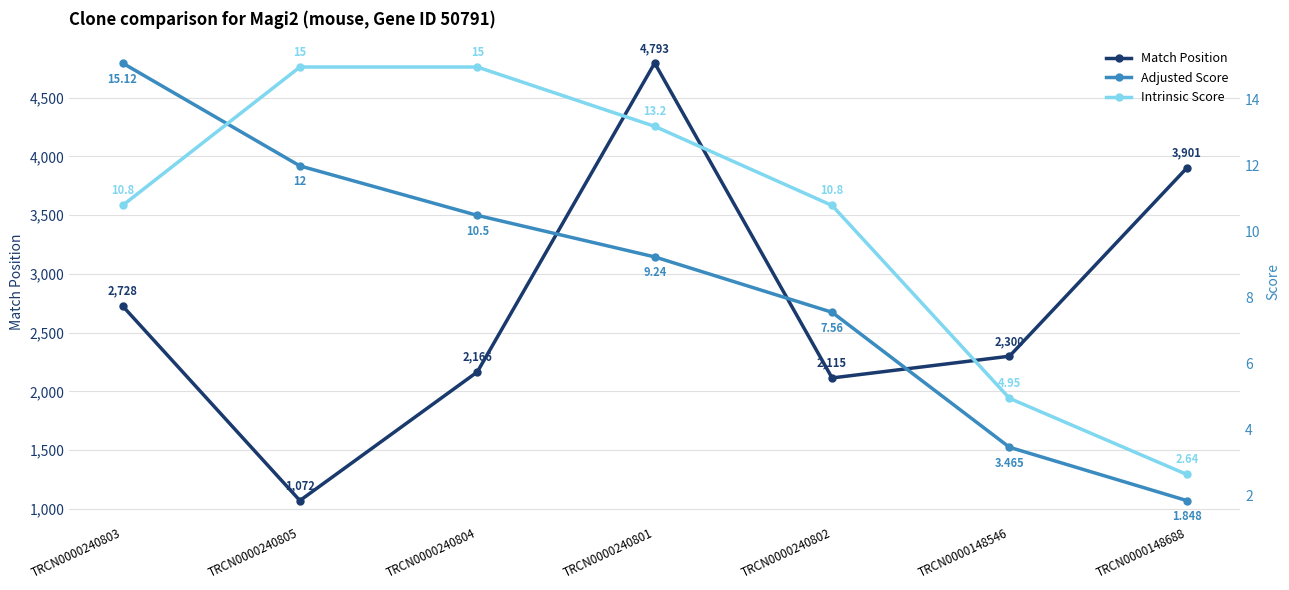

In Match Position, how many points are higher than both neighbors (excluding endpoints)?

1